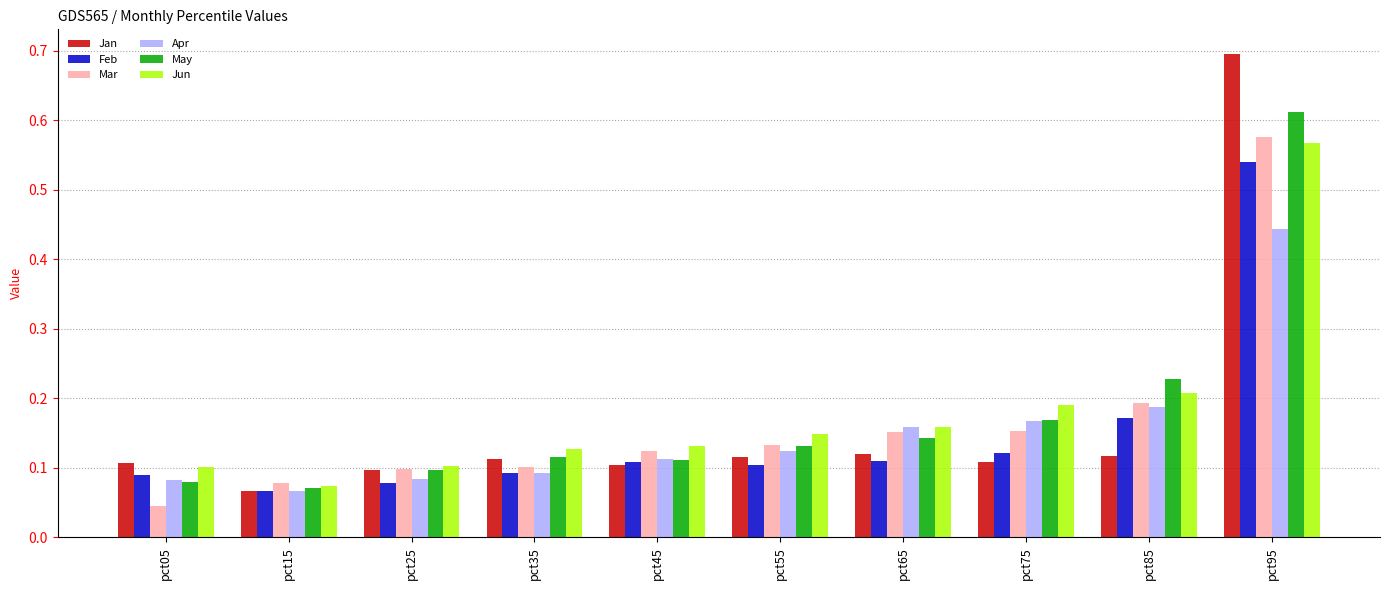

How many Feb values are between 0 and 1?

10